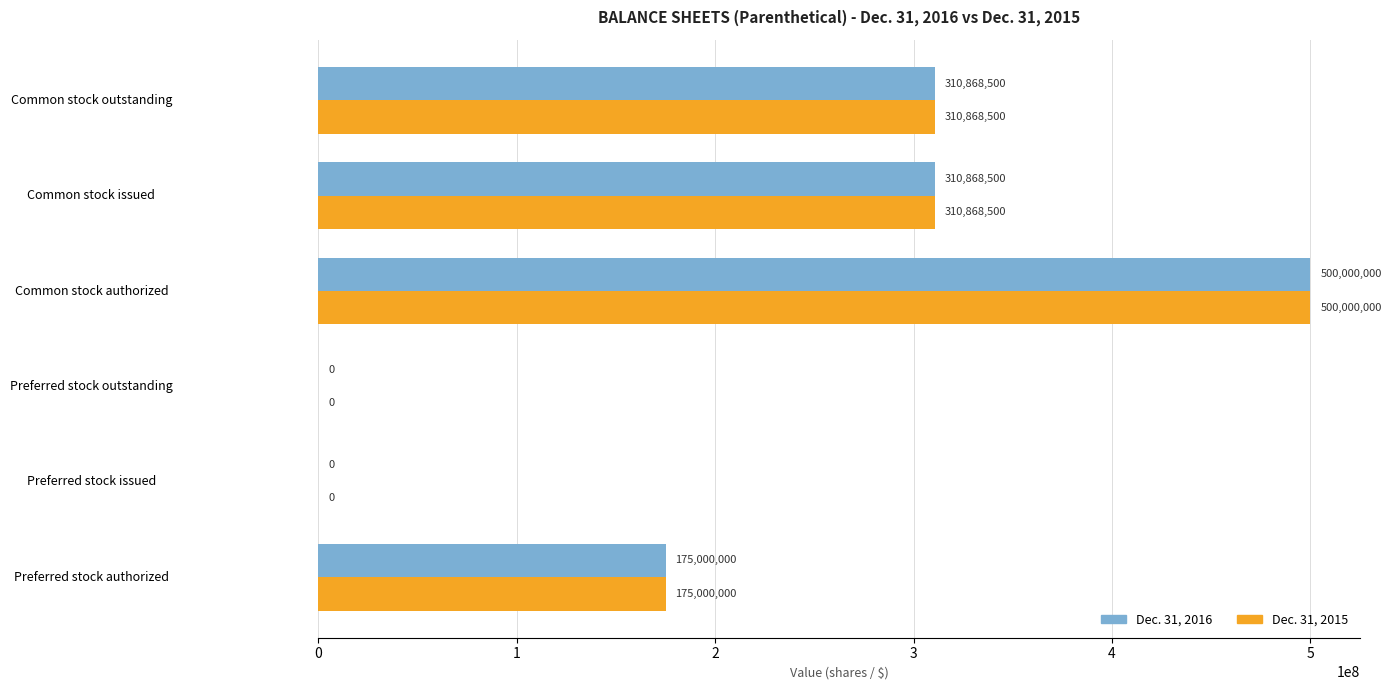

What is the highest value of the Dec. 31, 2015 series?

500000000